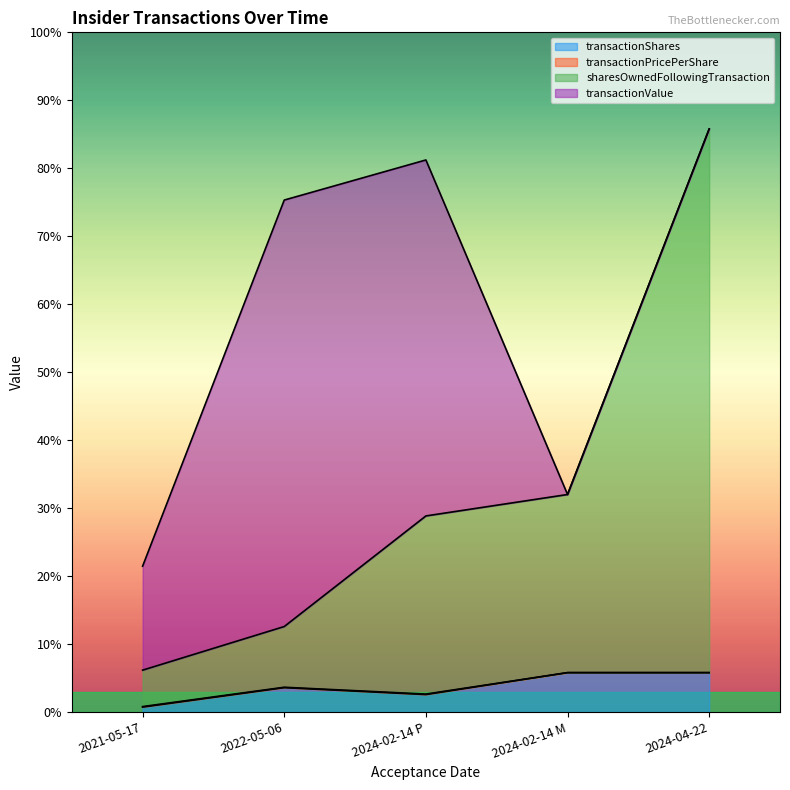

True or false: sharesOwnedFollowingTransaction and transactionShares cross at least once.

False